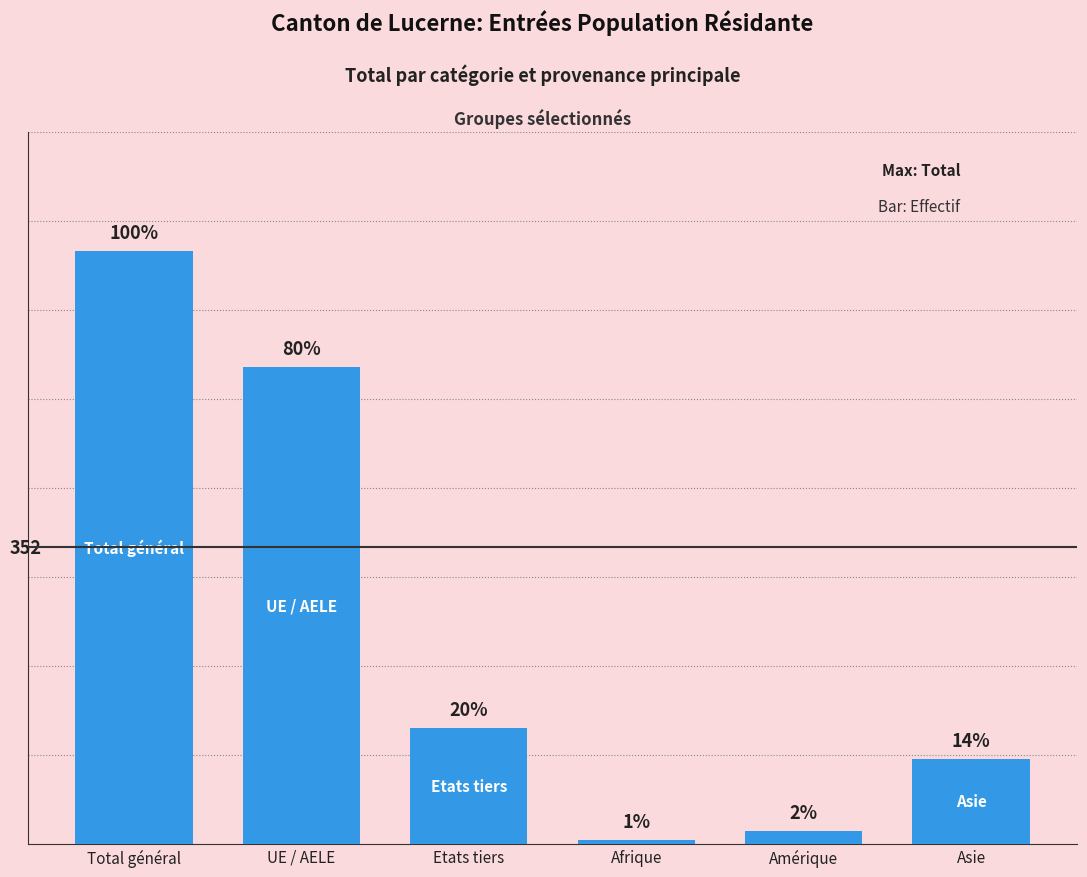

What is the value of the 3rd bar from the left?

138